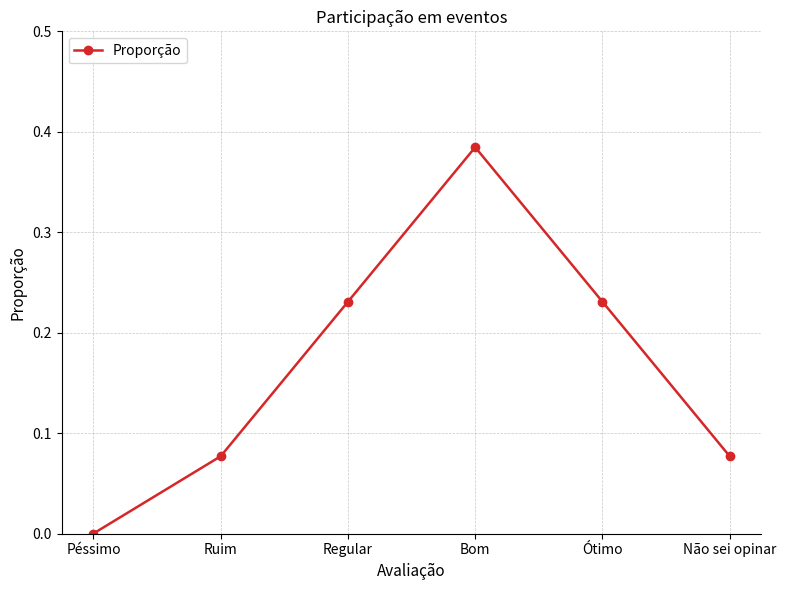

How many lines are shown in the chart?

1